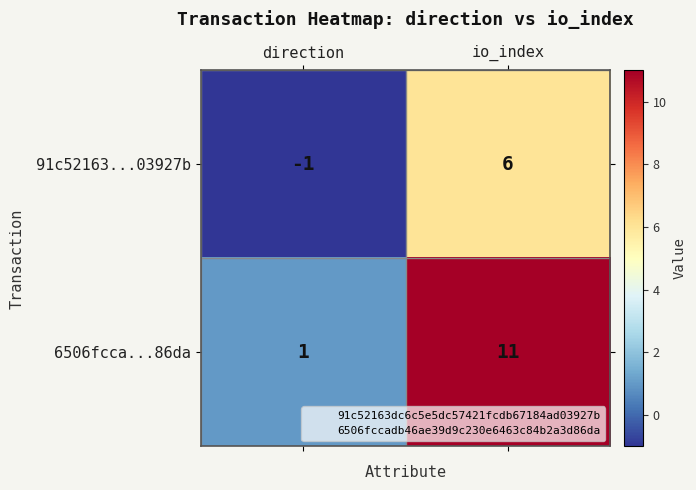

Between direction and io_index, which series saw the biggest shift?

6506fcca...86da